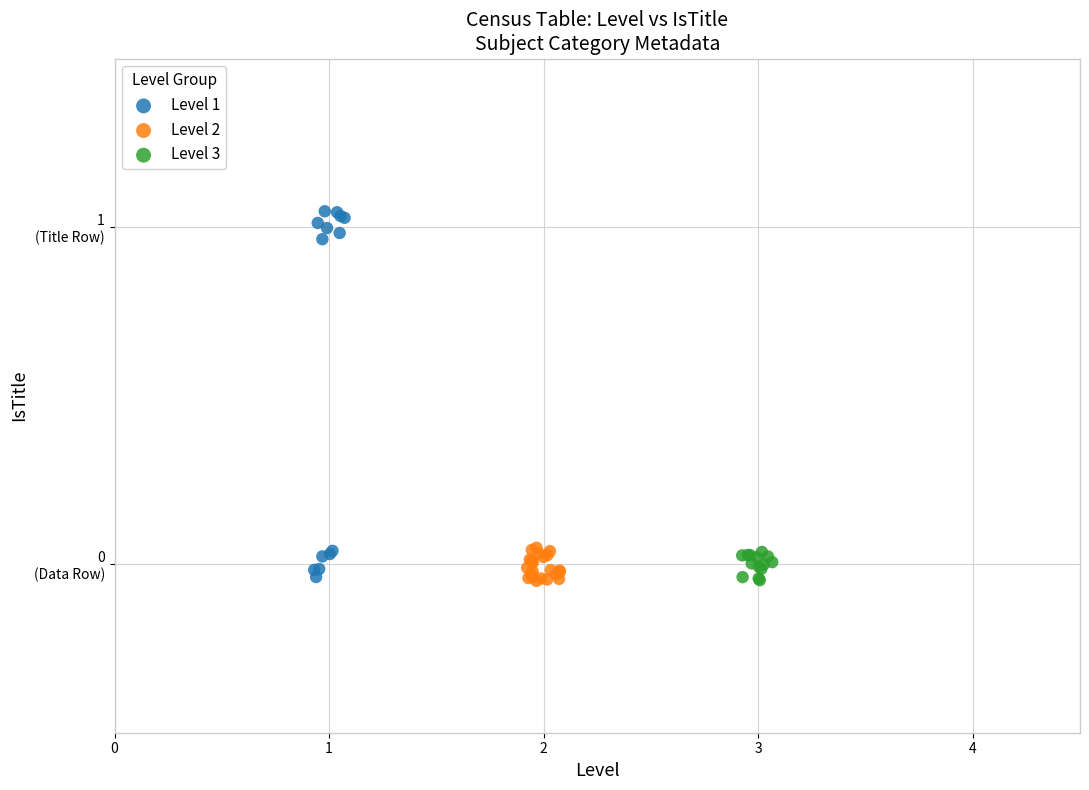

What are all the series names shown in the legend?

Level 1, Level 2, Level 3